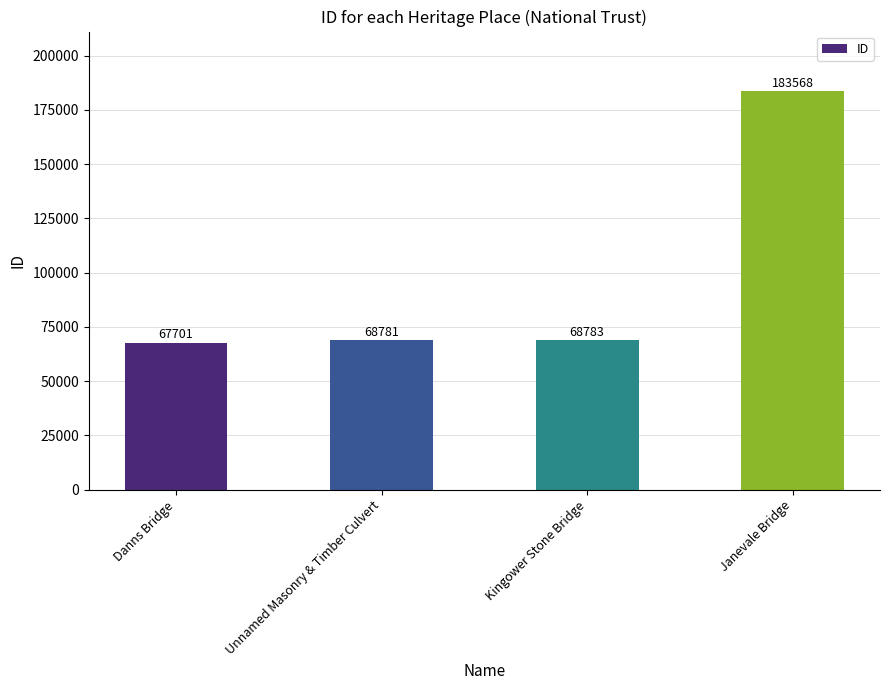

True or false: the data shows 117819 at Janevale Bridge.

False